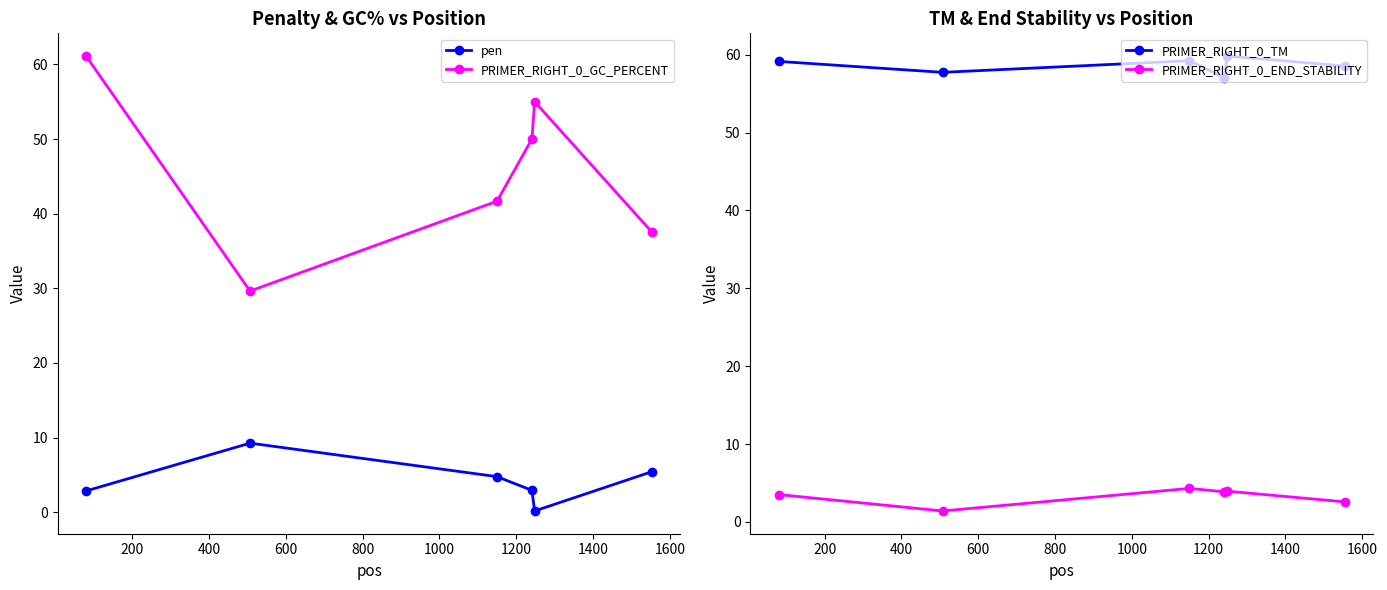

What are all the series names shown in the legend?

pen, PRIMER_RIGHT_0_GC_PERCENT, PRIMER_RIGHT_0_TM, PRIMER_RIGHT_0_END_STABILITY